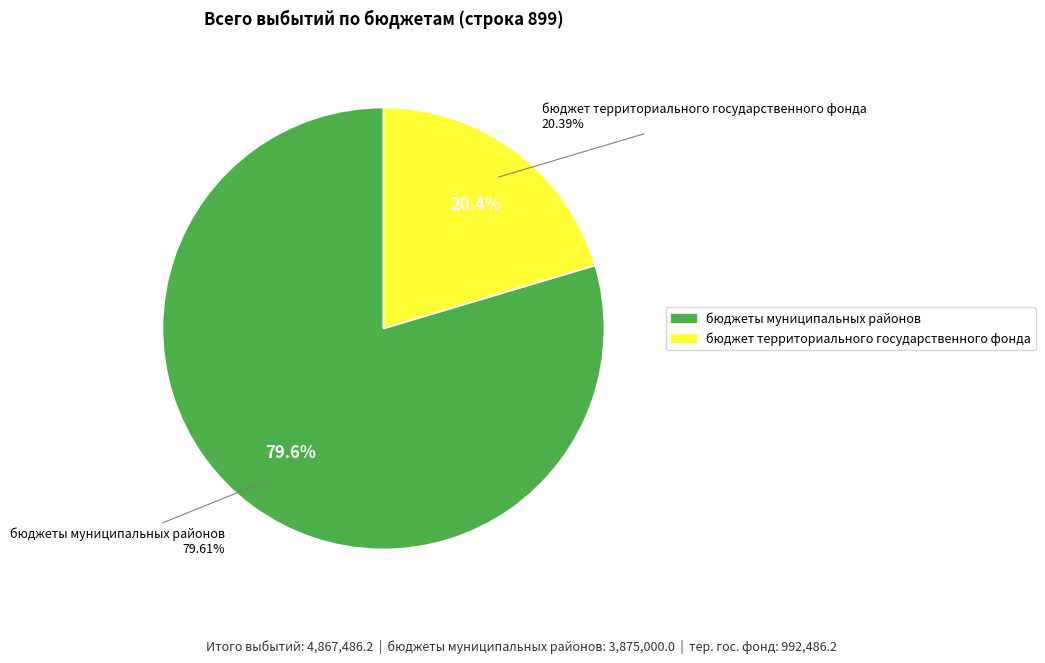

How many segments does this pie chart have?

2